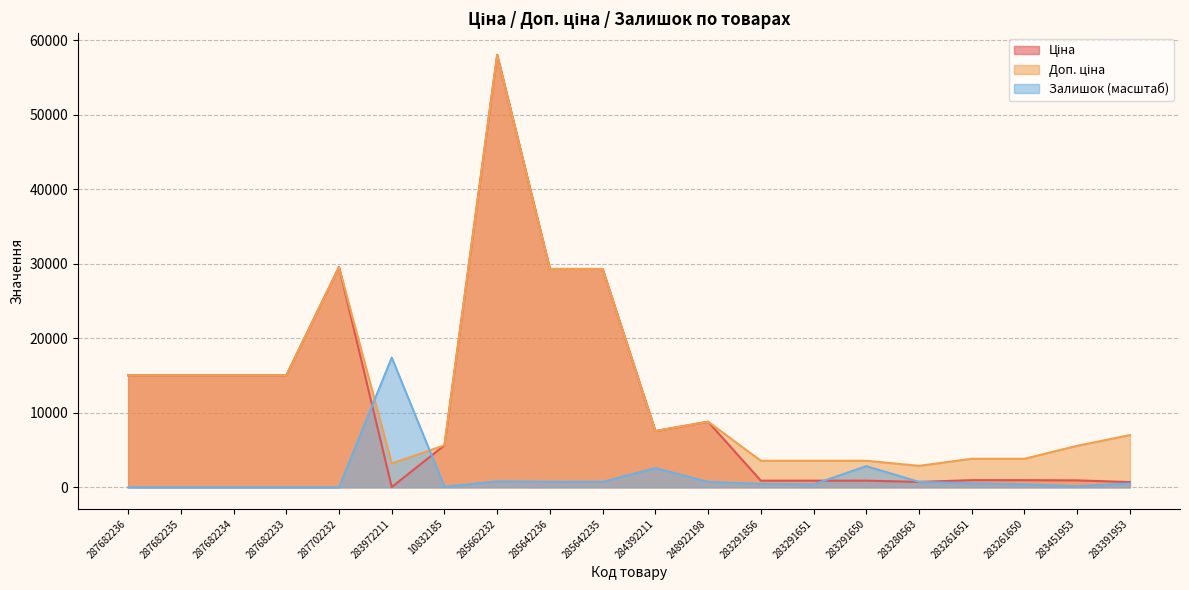

How many lines are shown in the chart?

3